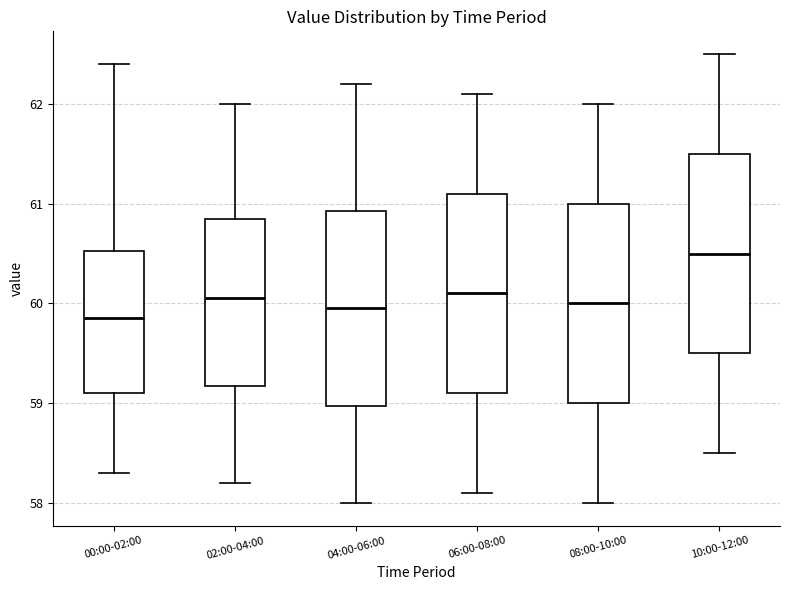

Which box has the highest median line?

10:00-12:00